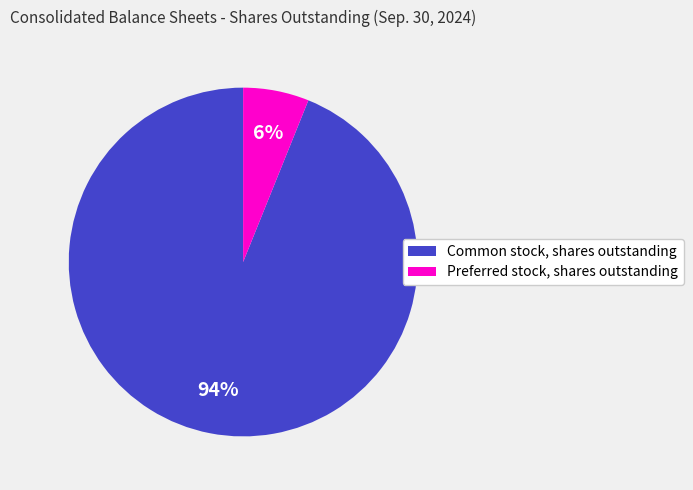

Is the sum of Preferred stock, shares outstanding and Common stock, shares outstanding greater than half?

Yes